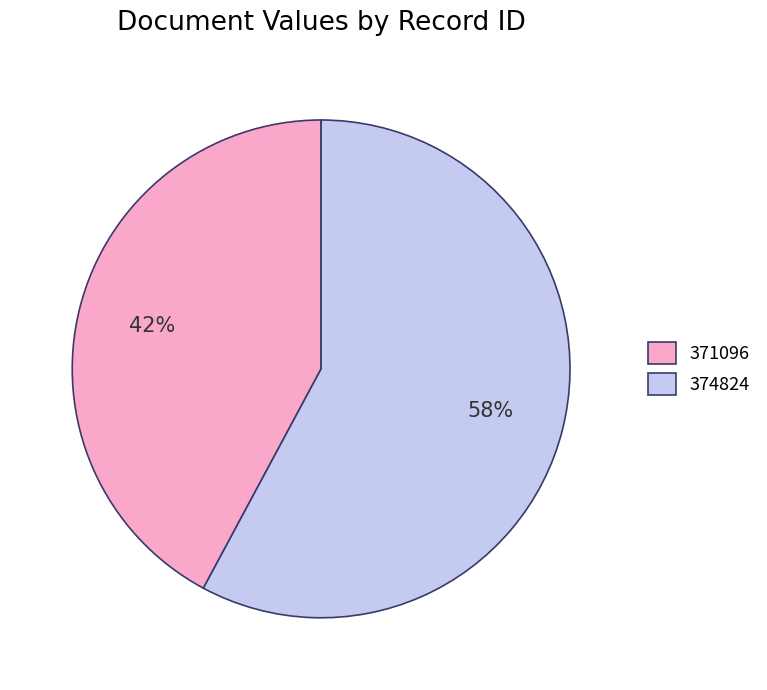

Count the number of slices in the pie.

2